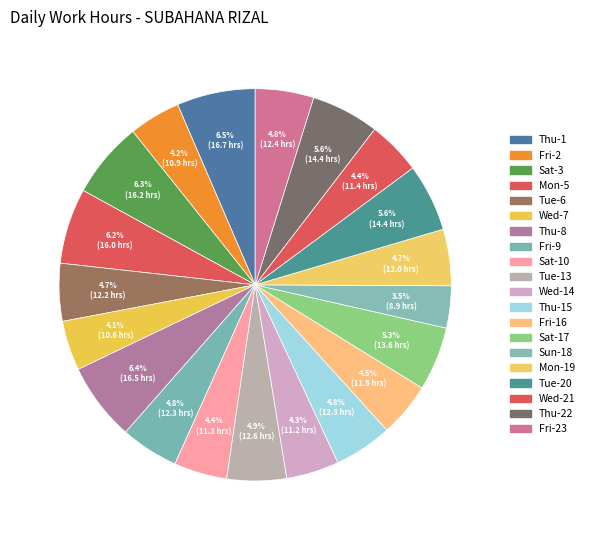

Is there a majority slice in this chart?

No